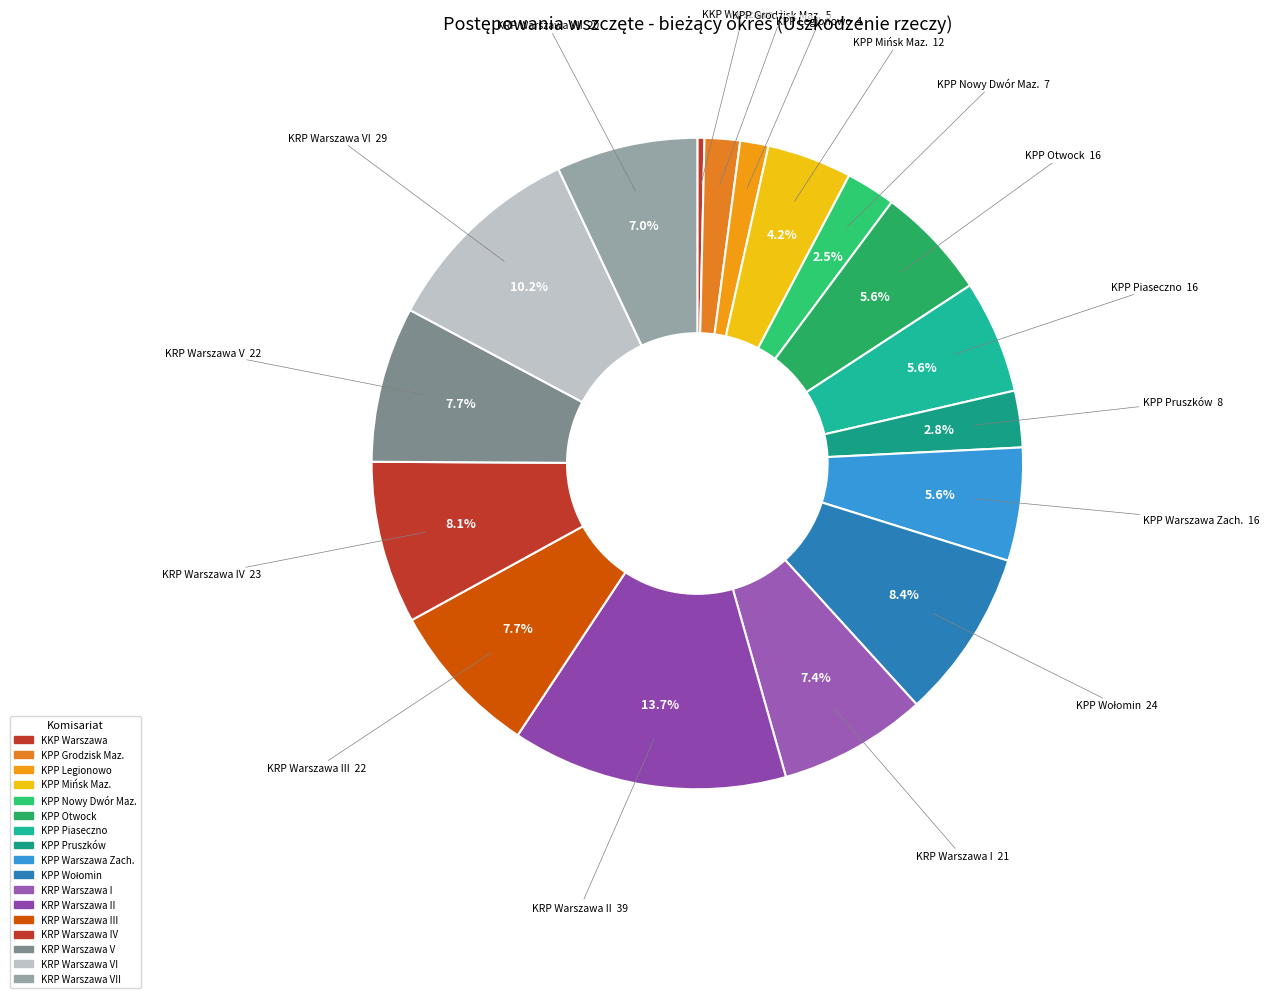

How many segments does this pie chart have?

17